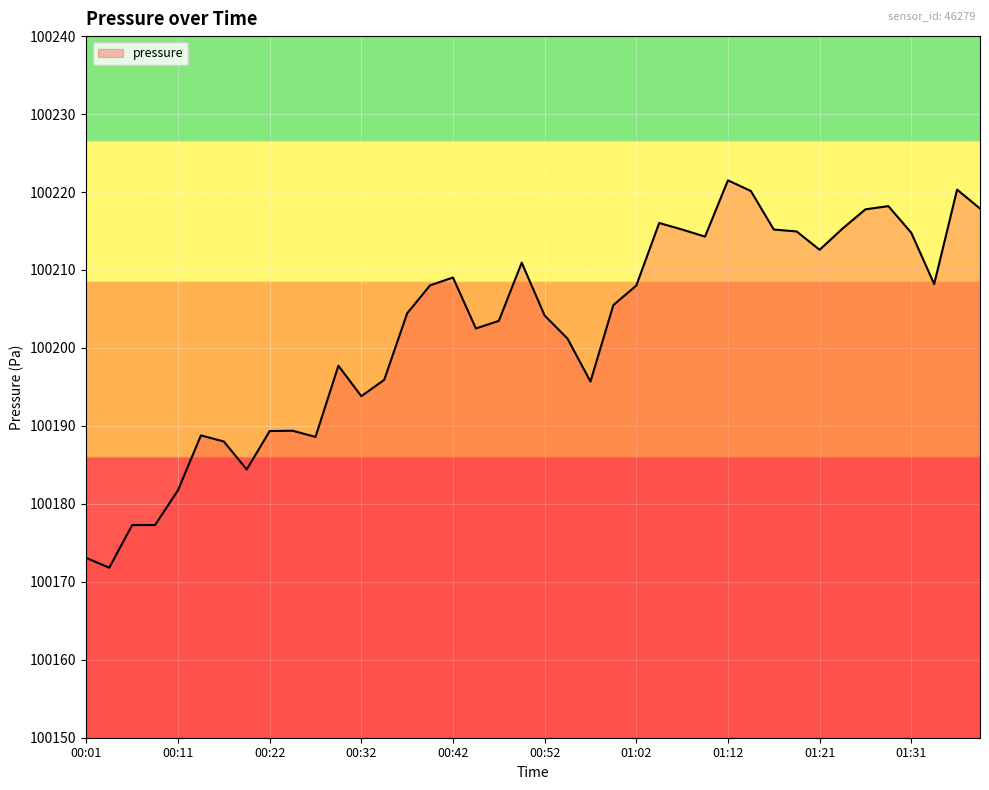

Count the number of values greater than 100205.

20